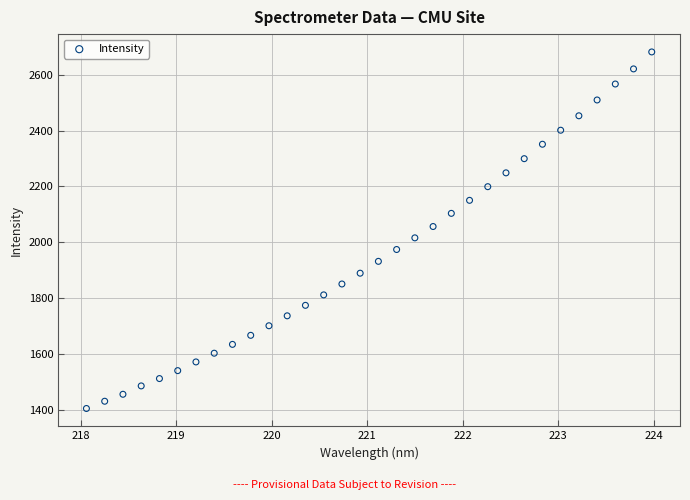

What is the range of X values (max minus min)?

5.9